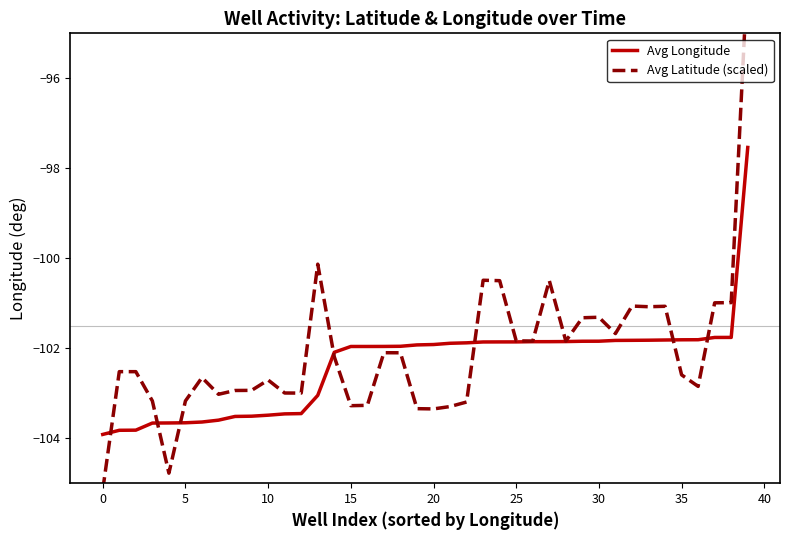

At which category is the sum across all series the highest?

39